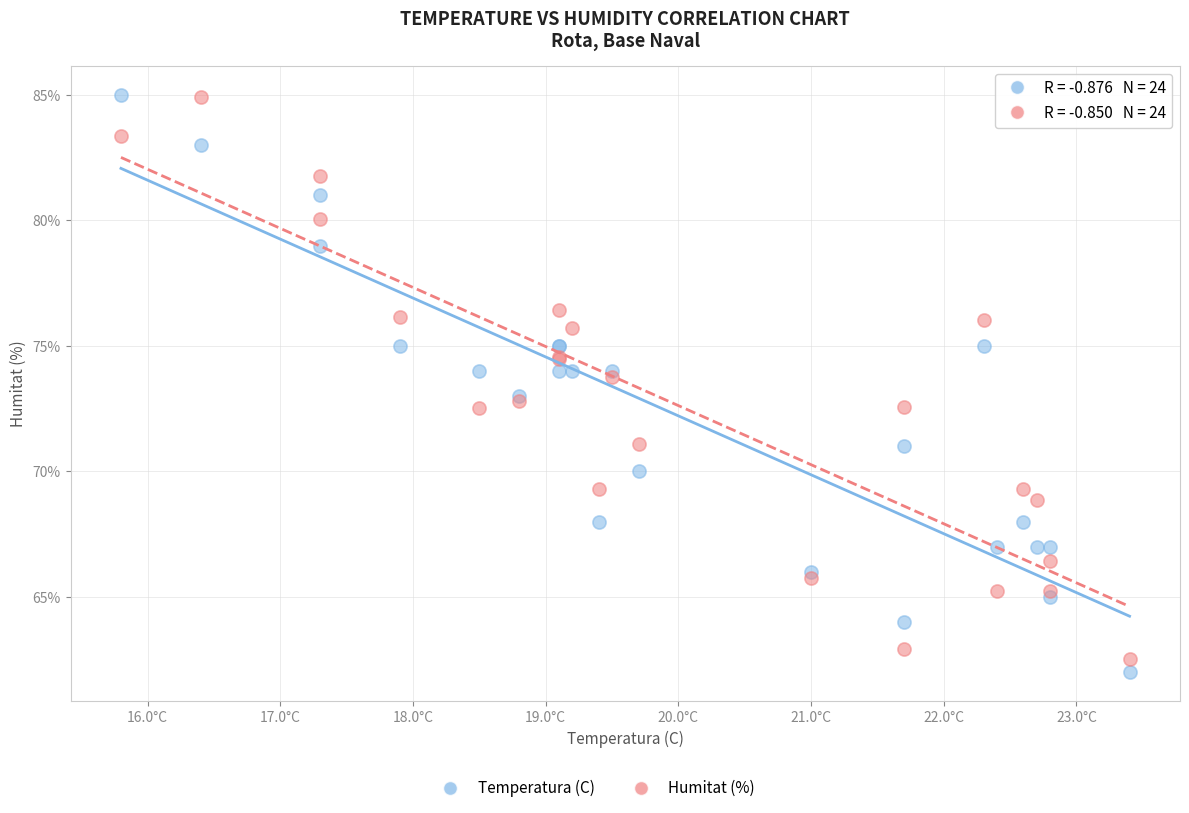

Which series contains the lowest Y value?

Temperatura (C)